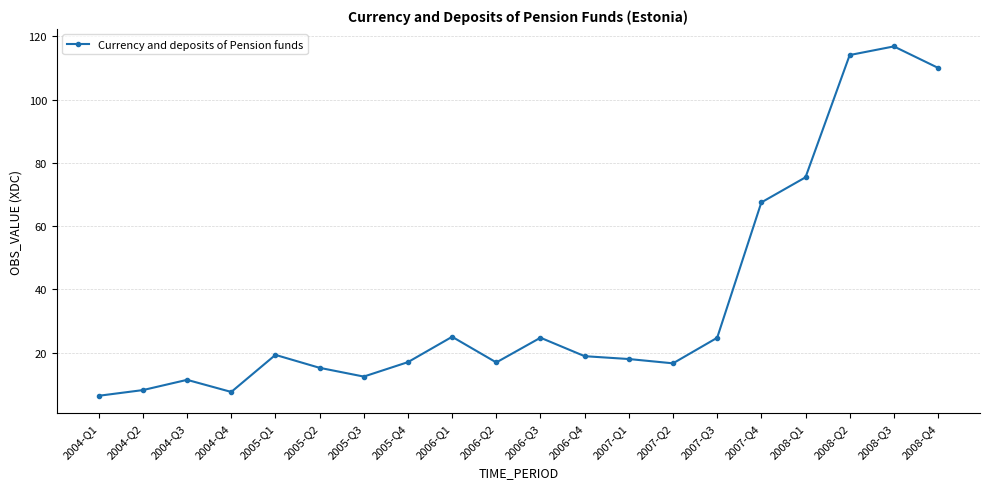

What is the sum of the values at 2006-Q4 and 2006-Q2?

35.8